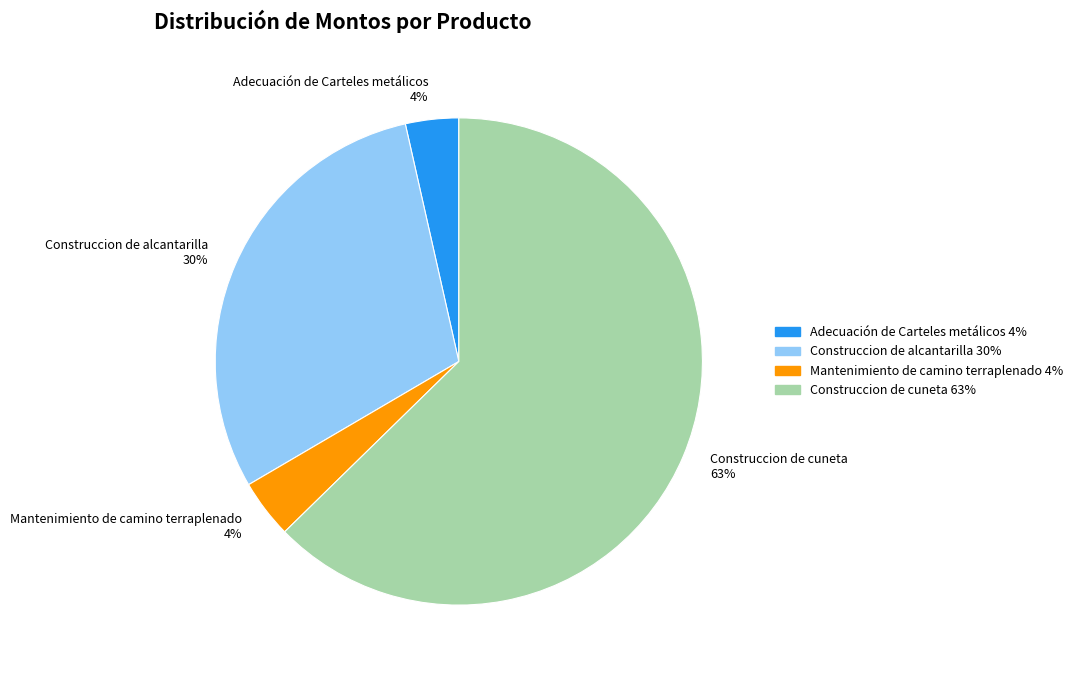

Which category has the biggest portion of the pie?

Construccion de cuneta